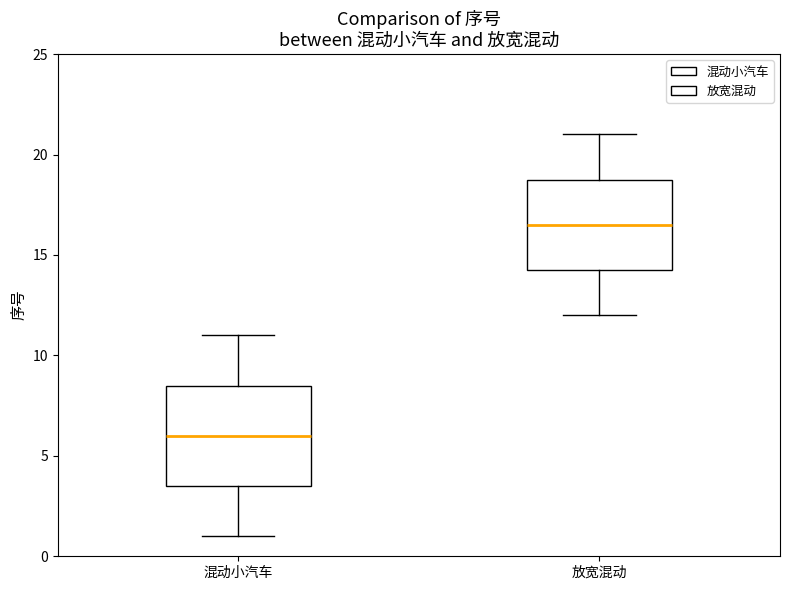

Comparing the boxes themselves (not the whiskers), which one is the tallest?

混动小汽车